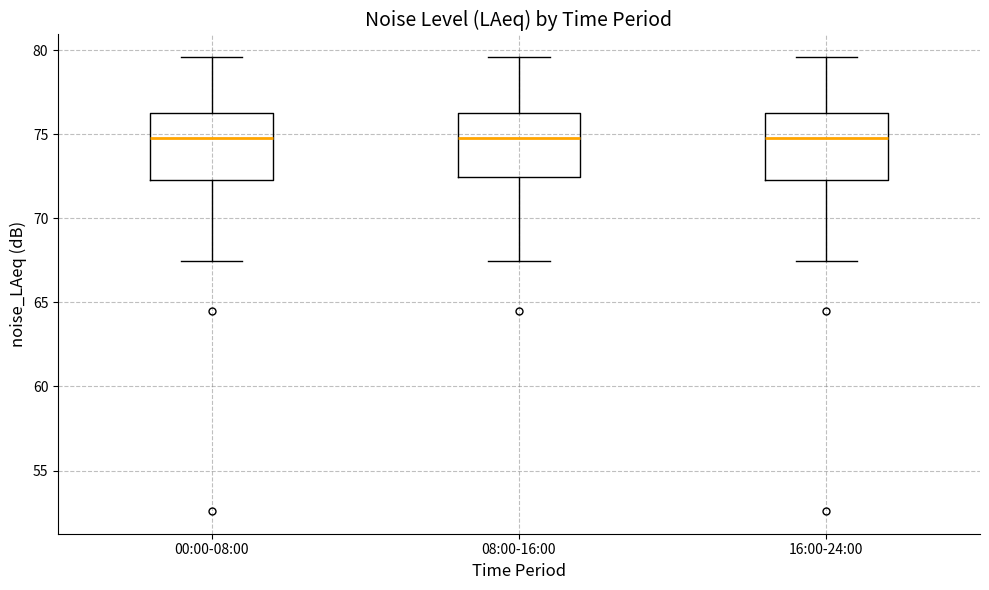

Where does the lower whisker of the box for 16:00-24:00 end on the y-axis? The values are not printed on the chart, so give them approximately, as read against the axis.

67.5